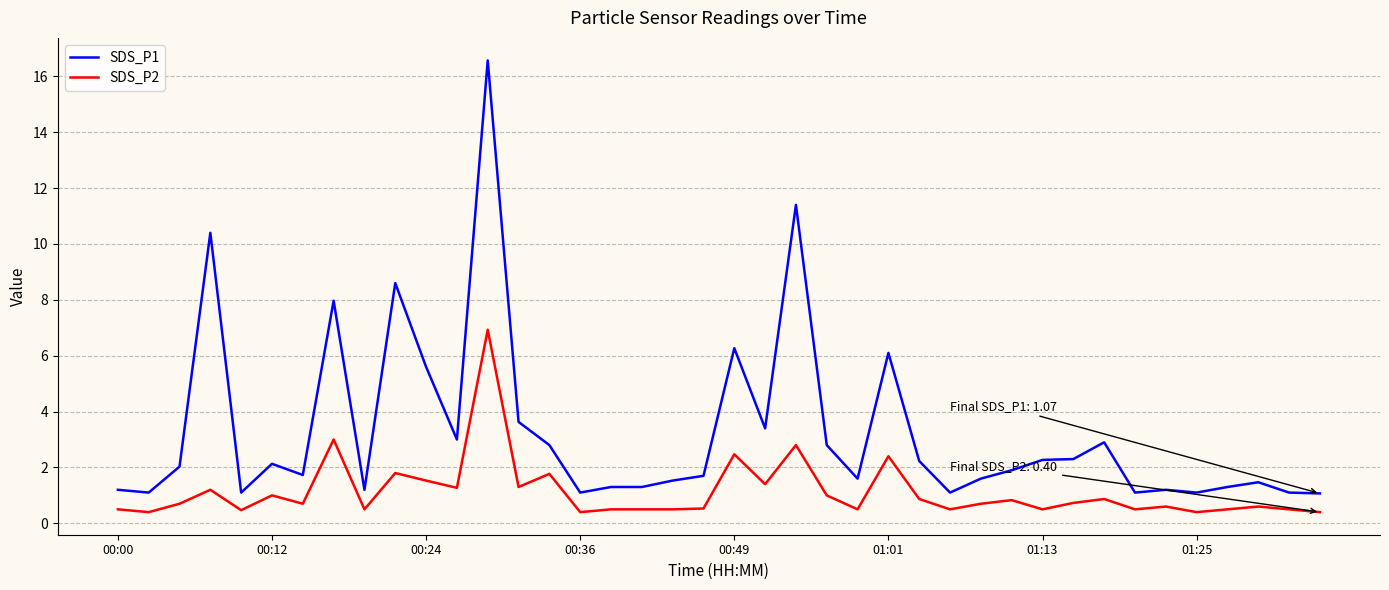

Which series has the widest spread of values?

SDS_P1